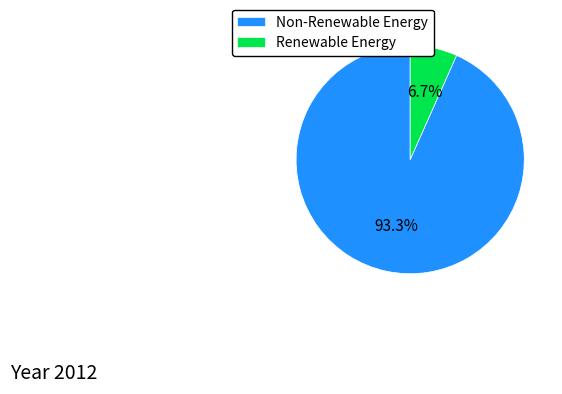

How many slices are in this pie chart?

2